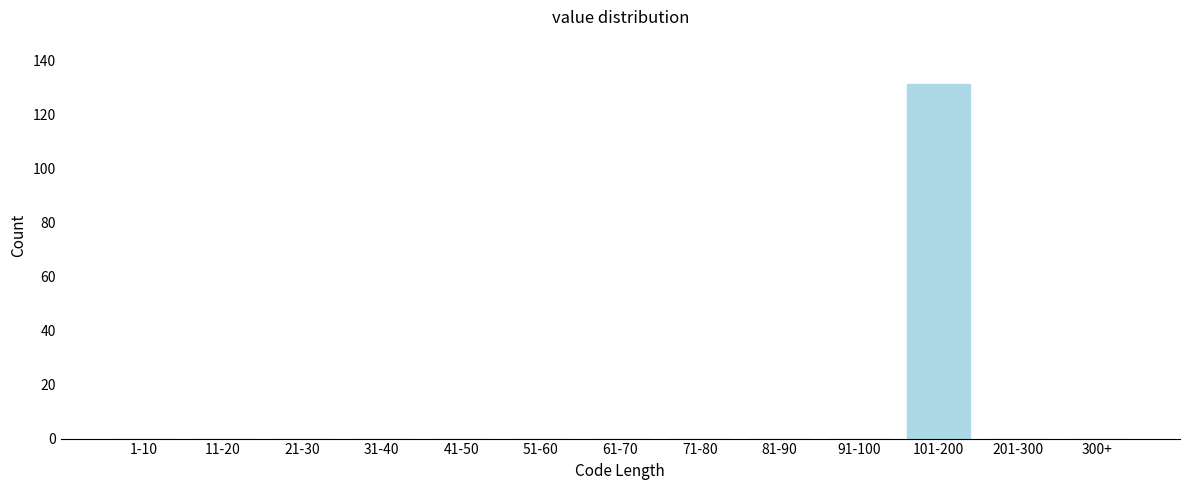

Reading right to left, transcribe all the data shown in this chart.

300+=0	201-300=0	101-200=131	91-100=0	81-90=0	71-80=0	61-70=0	51-60=0	41-50=0	31-40=0	21-30=0	11-20=0	1-10=0